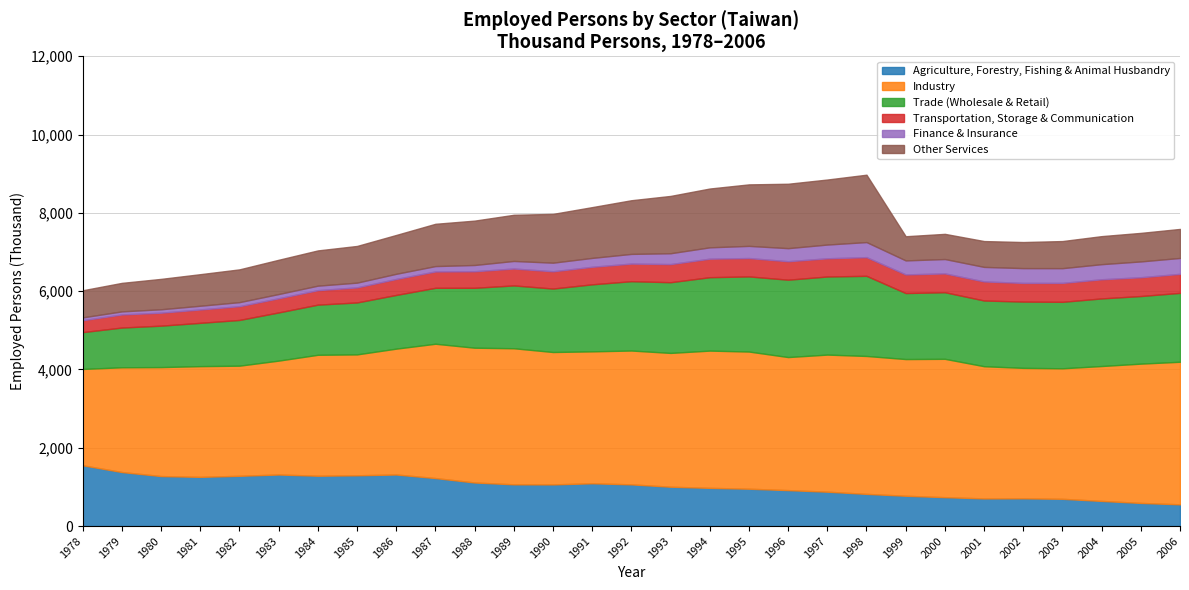

Which series changed the most between 1993 and 2000?

Other Services